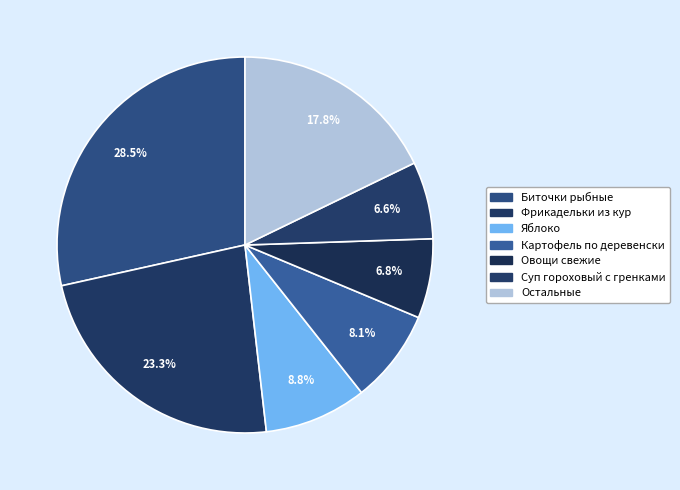

Is there any slice that represents more than half of the pie?

No